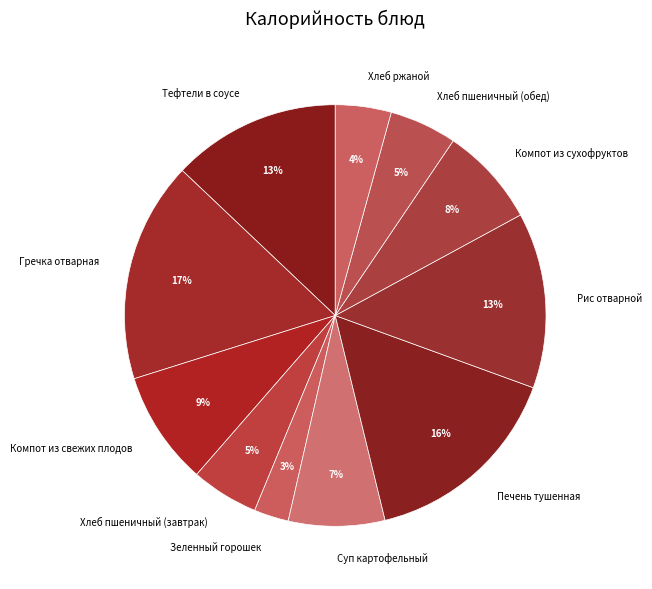

Count the number of slices in the pie.

11